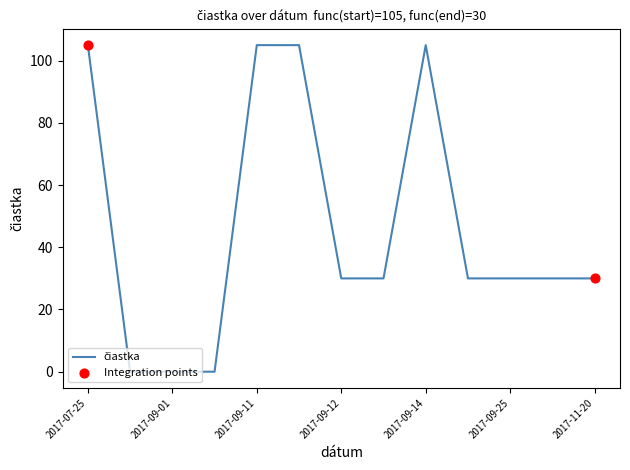

What is the maximum value shown in the chart?

105